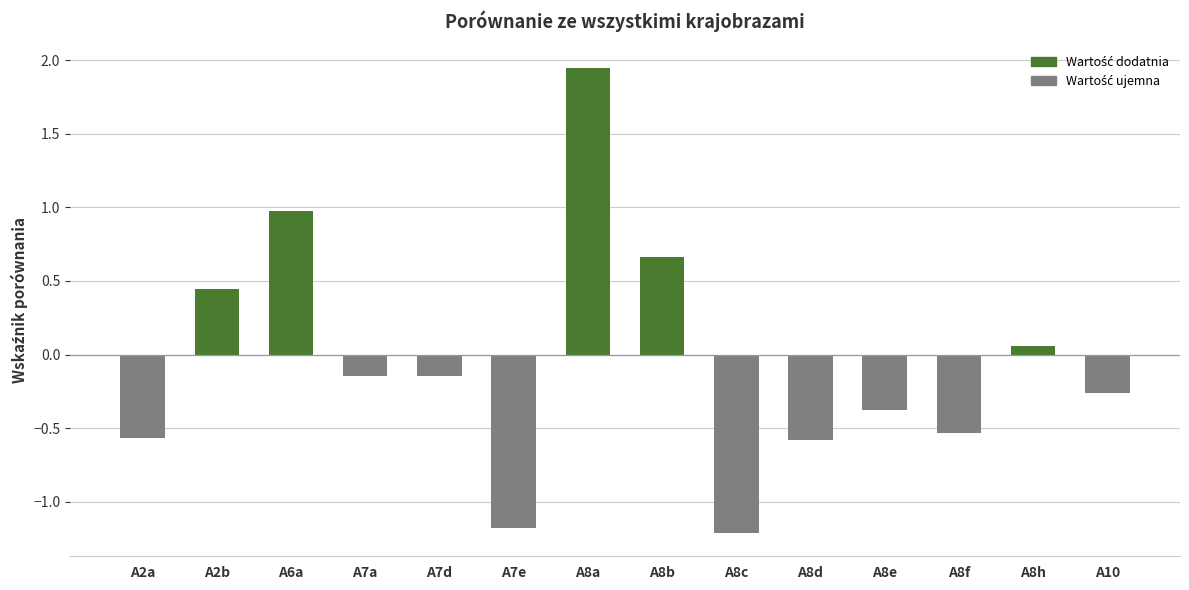

Between A2b and A8b, which is larger?

A8b